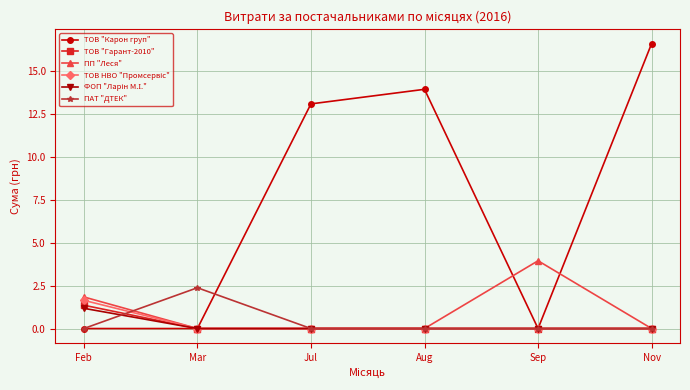

What is the spread (max minus min) of values at Aug?

14.0